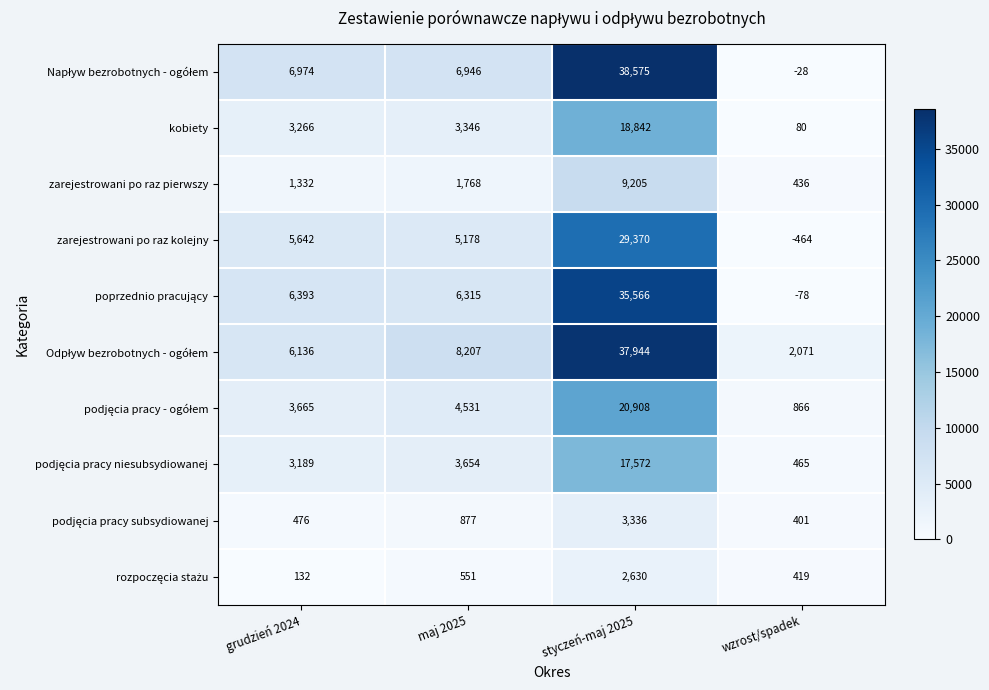

At which category is the sum across all series the highest?

styczeń-maj 2025